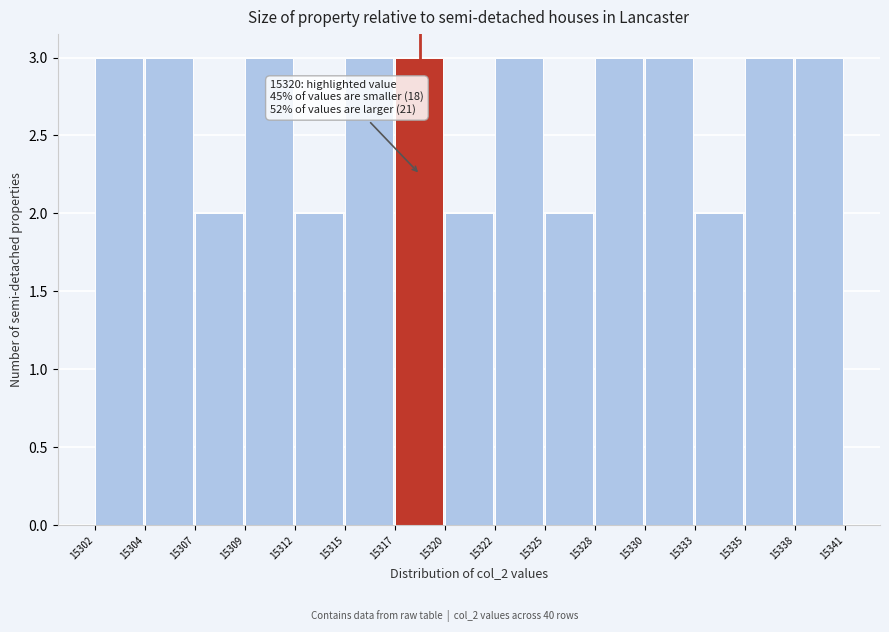

Reading left to right, transcribe all the data shown in this chart.

3	3	2	3	2	3	3	2	3	2	3	3	2	3	3